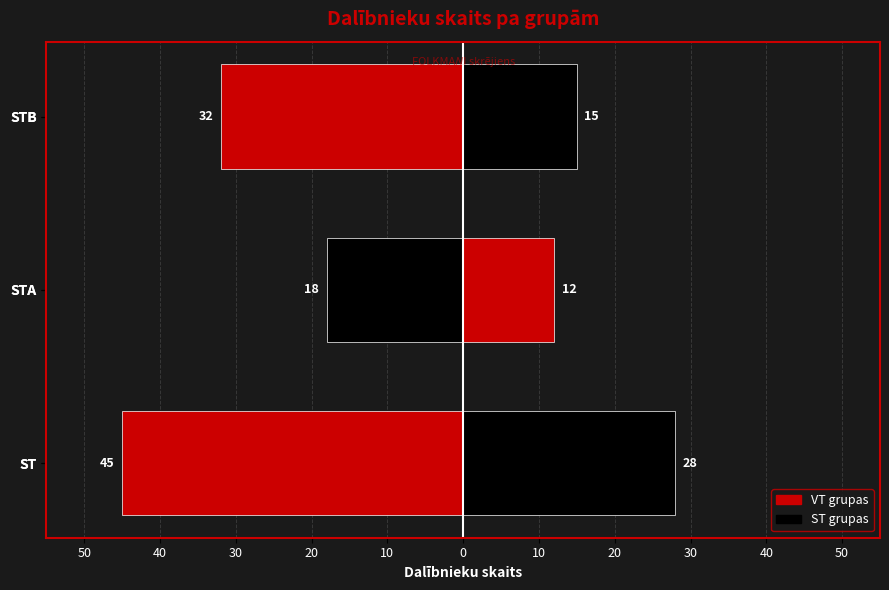

Is it true that ST grupas equals 6 at STA?

False